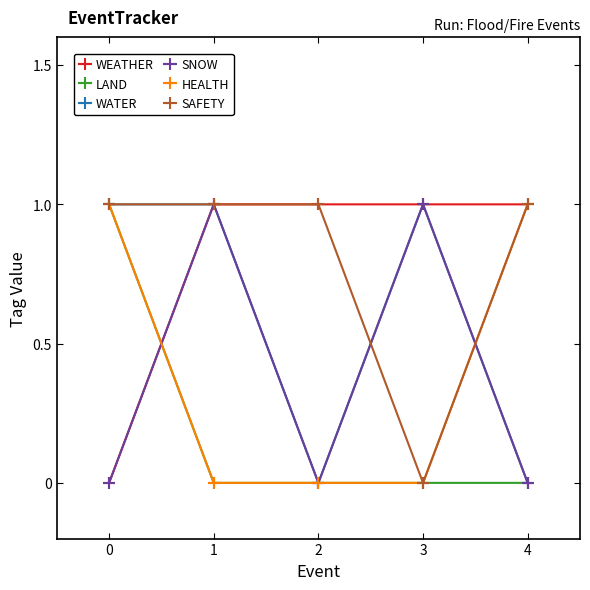

True or false: SNOW has a value of 1 at 2.

False